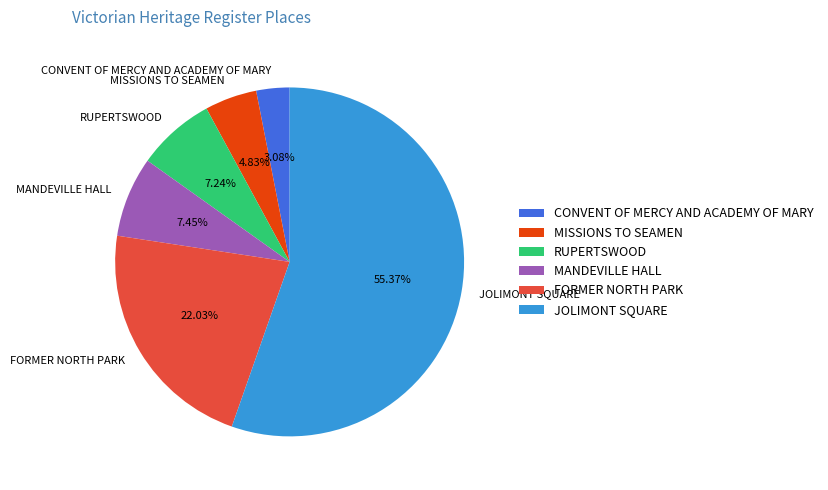

What percentage is the MANDEVILLE HALL slice, to the nearest percent?

7%